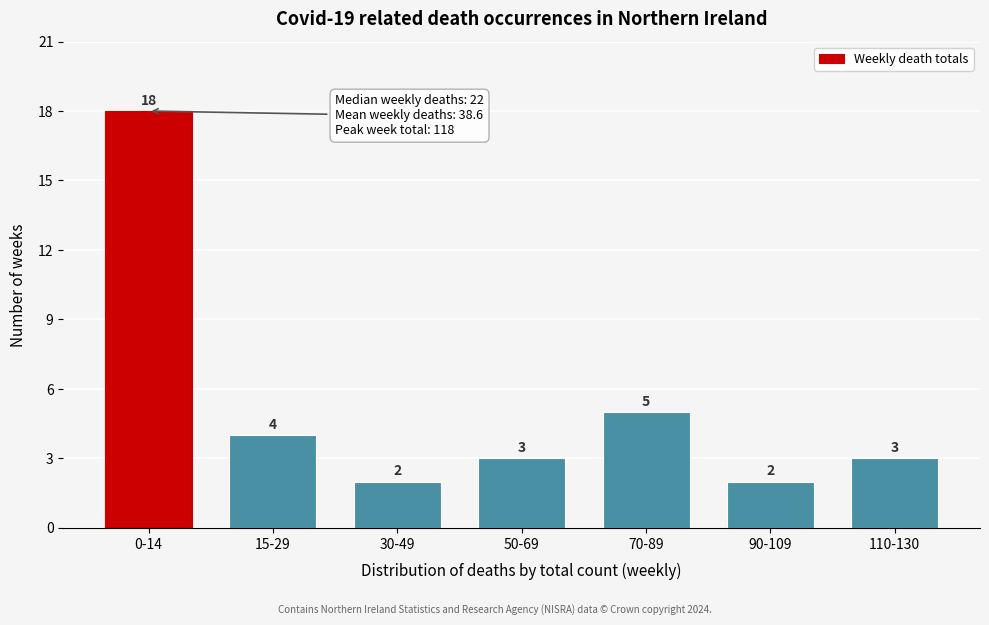

Reading left to right, list all the values displayed in this chart.

18	4	2	3	5	2	3